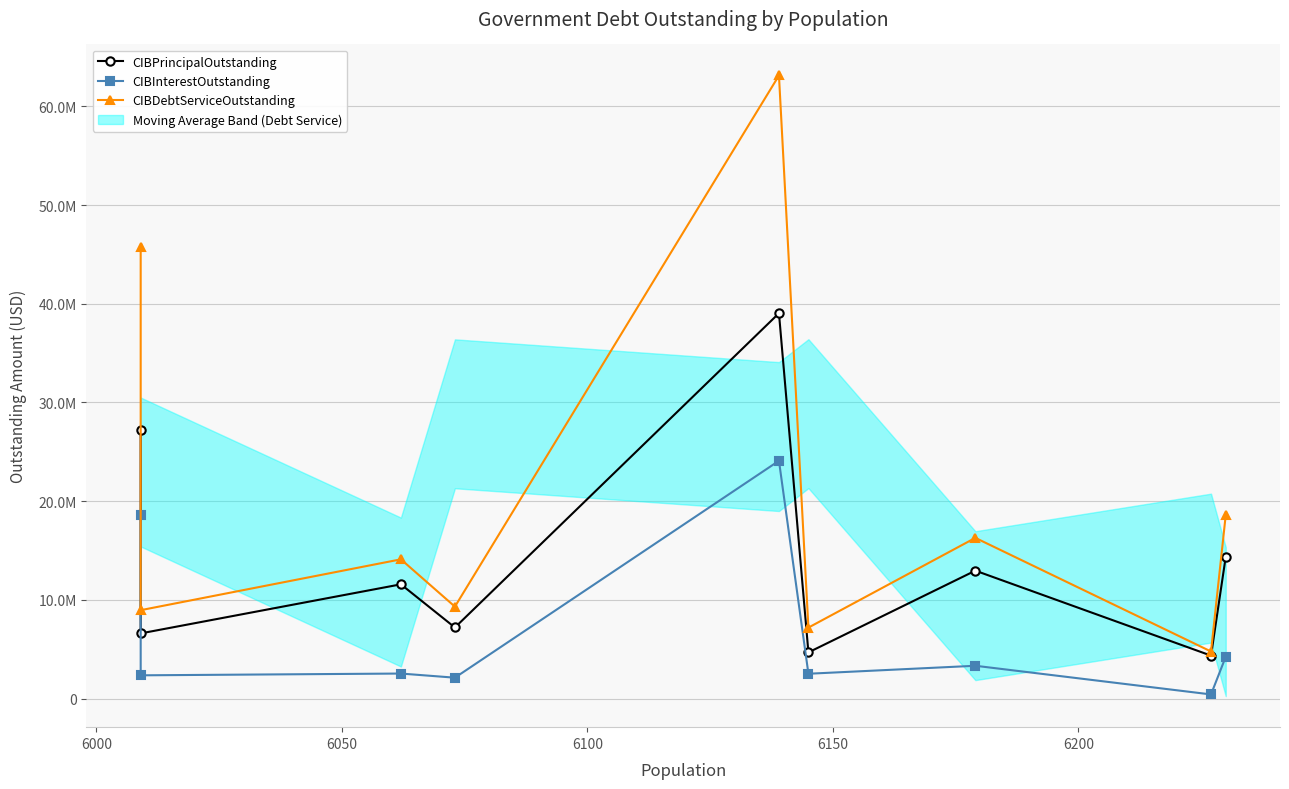

What is the difference between the second highest and second lowest values in the CIBInterestOutstanding series?

16440851.9